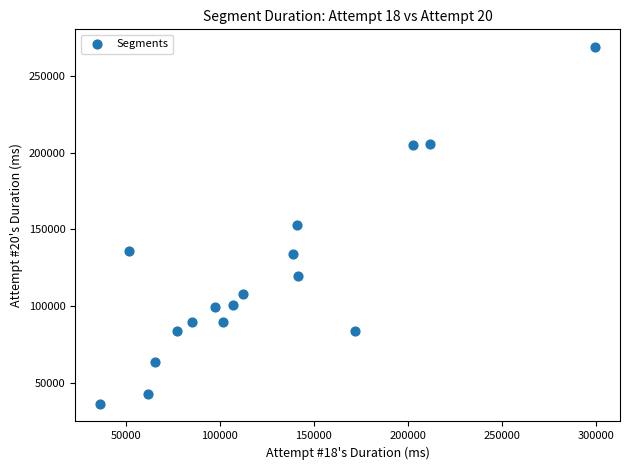

What is the range of X values (max minus min)?

263143